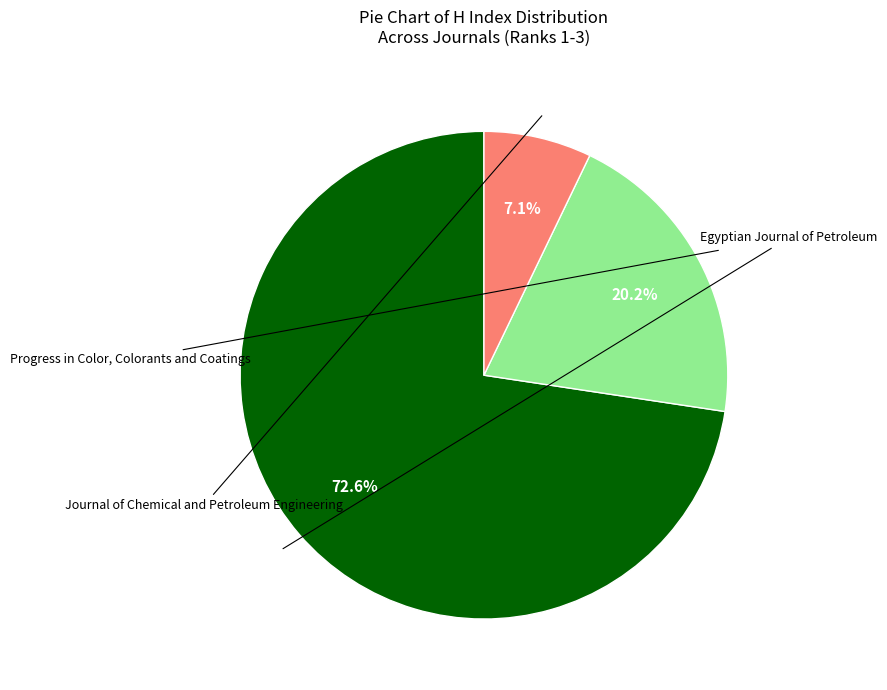

Combined, what portion of the pie is Progress in Color, Colorants and Coatings and Egyptian Journal of Petroleum?

92.9%